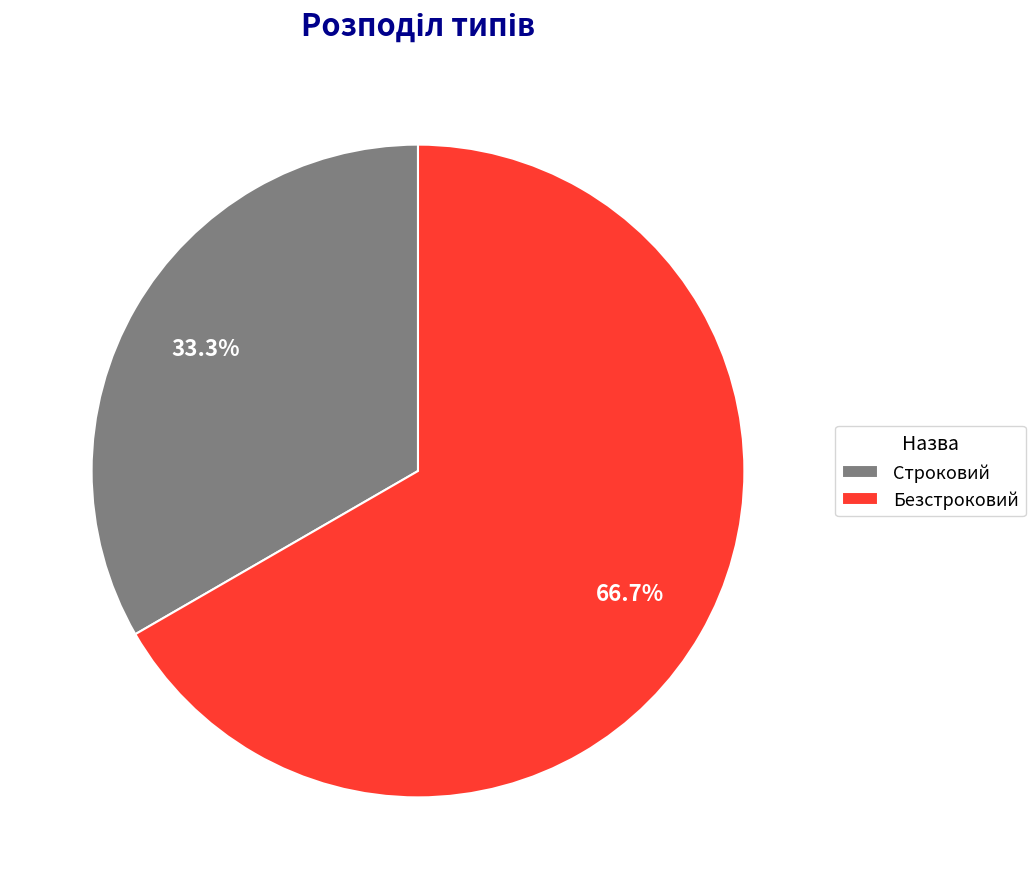

How many segments does this pie chart have?

2